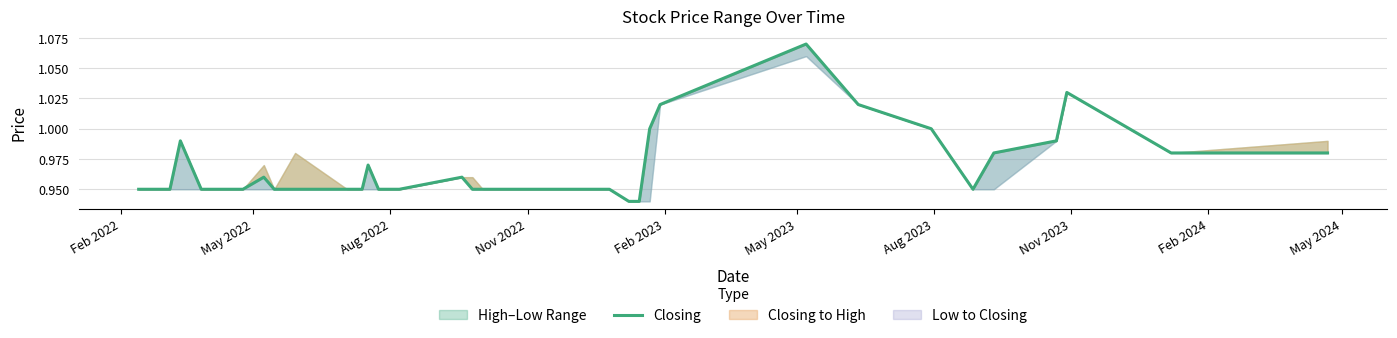

How many points are lower than both their immediate neighbors (excluding endpoints)?

1